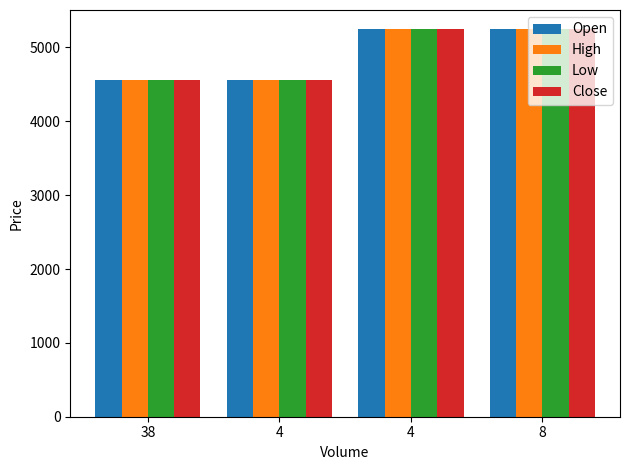

Which series has the largest total across all categories?

Open